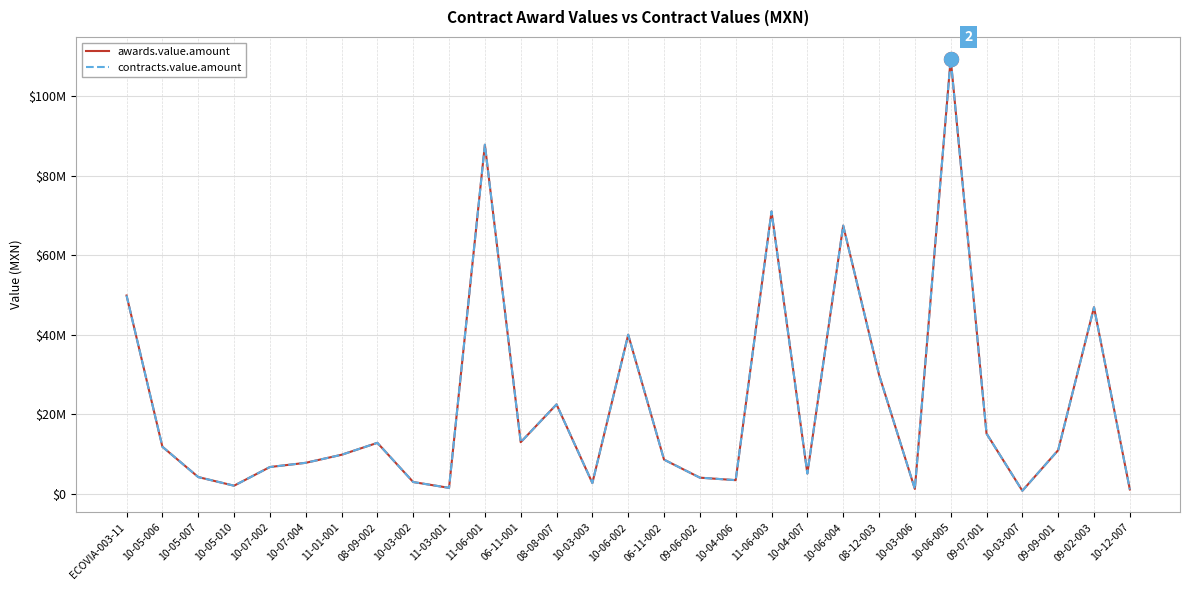

What is the difference between the second highest and minimum values in the contracts.value.amount series?

86982557.3